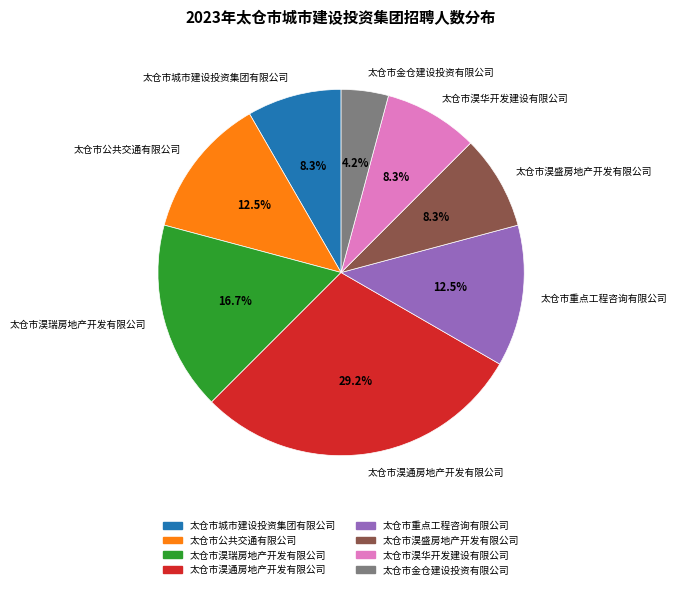

The 太仓市淏华开发建设有限公司 slice represents 8% of the pie. True or false?

True